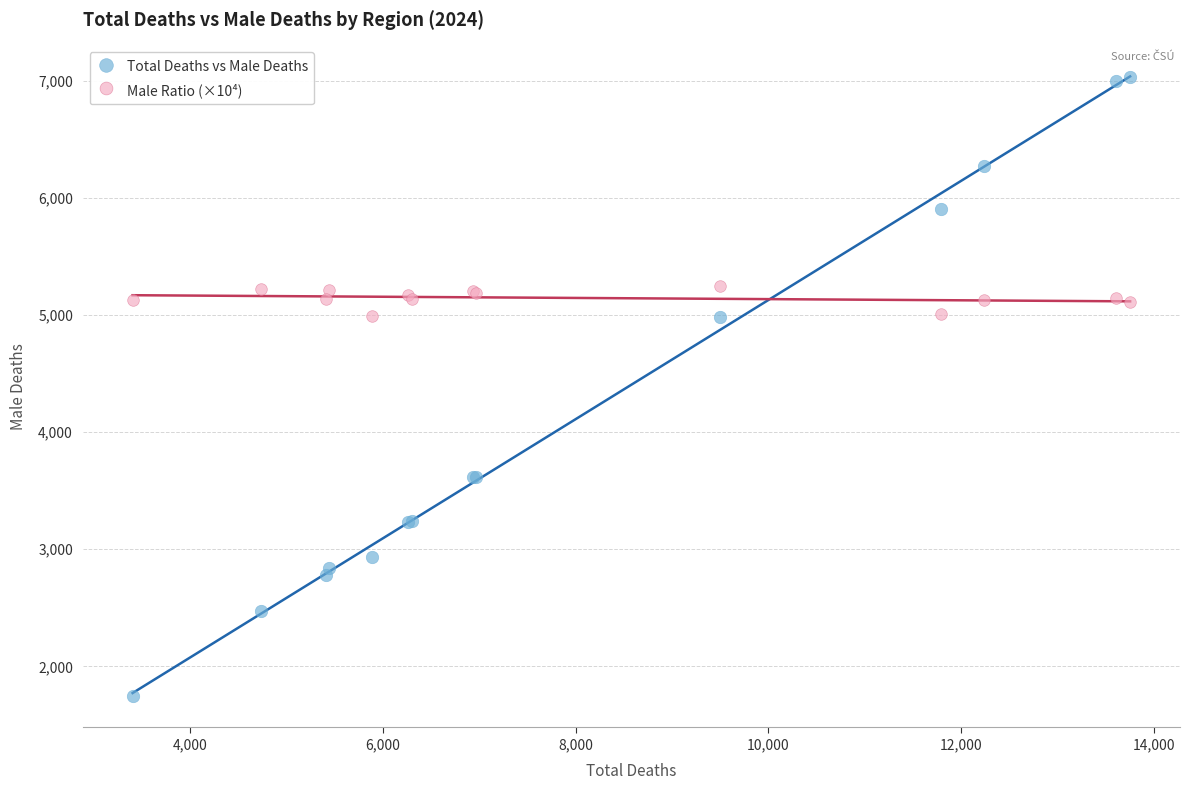

What is the X range (max minus min) for the scatter plot?

10353.0